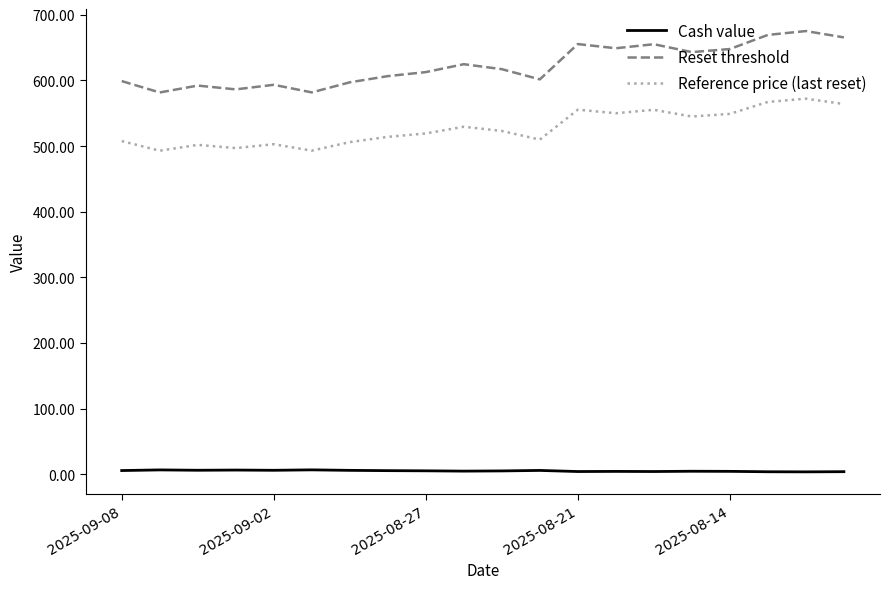

What is the difference between the maximum and minimum values in the Reference price (last reset) series?

79.3